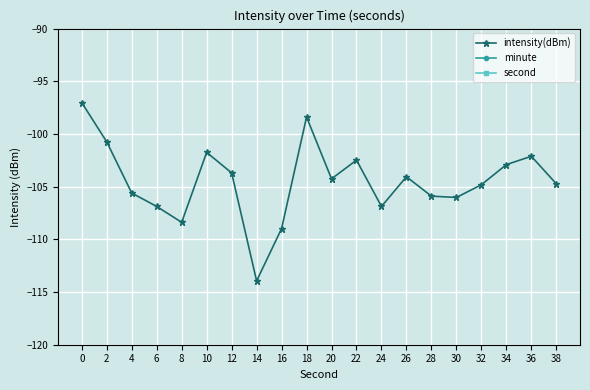

Reading left to right, list all the values displayed in this chart.

intensity(dBm): -97.0	-100.8	-105.6	-106.9	-108.4	-101.7	-103.7	-113.9	-109.0	-98.4	-104.3	-102.5	-106.9	-104.1	-105.9	-106.0	-104.8	-102.9	-102.1	-104.7
minute: 0.0	0.0	0.0	0.0	0.0	0.0	0.0	0.0	0.0	0.0	0.0	0.0	0.0	0.0	0.0	0.0	0.0	0.0	0.0	0.0
second: 0.0	2.0	4.0	6.0	8.0	10.0	12.0	14.0	16.0	18.0	20.0	22.0	24.0	26.0	28.0	30.0	32.0	34.0	36.0	38.0